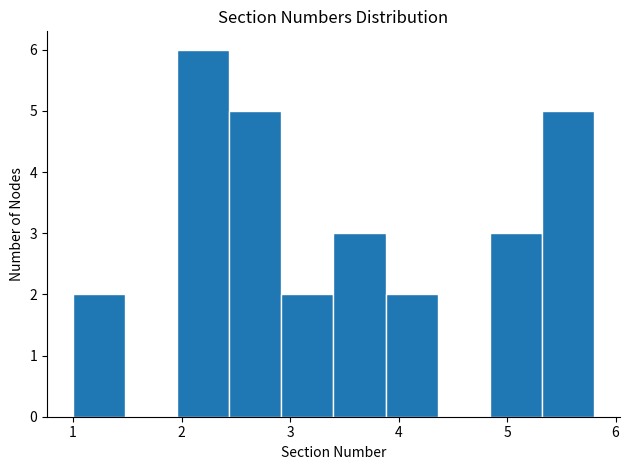

Reading left to right, transcribe this chart: for each bar, give the range it covers on the x-axis and its height. Neither the bar edges nor the heights are printed on the chart, so give them approximately, as read against the axes.

1.00 to 1.48: 2
1.48 to 1.96: 0
1.96 to 2.44: 6
2.44 to 2.92: 5
2.92 to 3.40: 2
3.40 to 3.88: 3
3.88 to 4.36: 2
4.36 to 4.84: 0
4.84 to 5.32: 3
5.32 to 5.80: 5